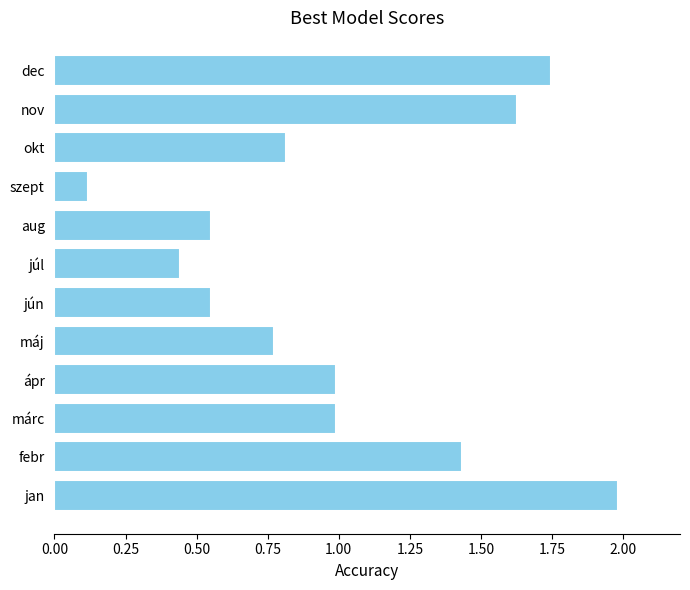

Is it true that the value at dec is 0.6?

False